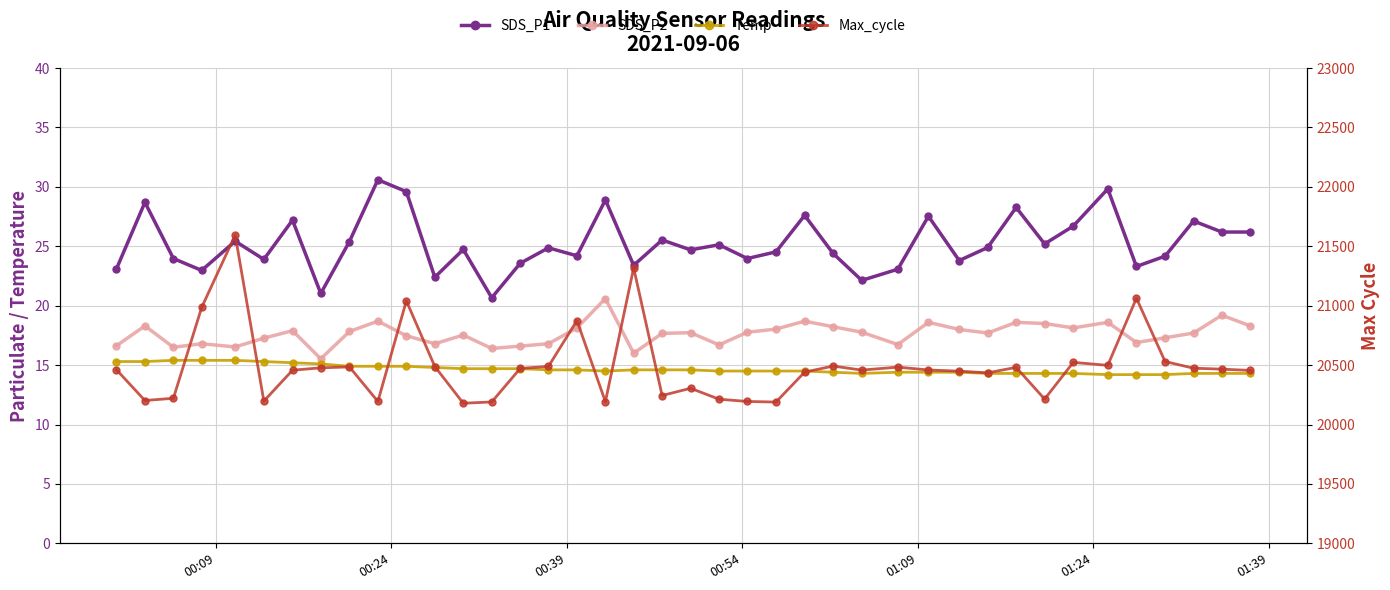

Rank the series by their maximum value, from lowest to highest.

Temp, SDS_P2, SDS_P1, Max_cycle